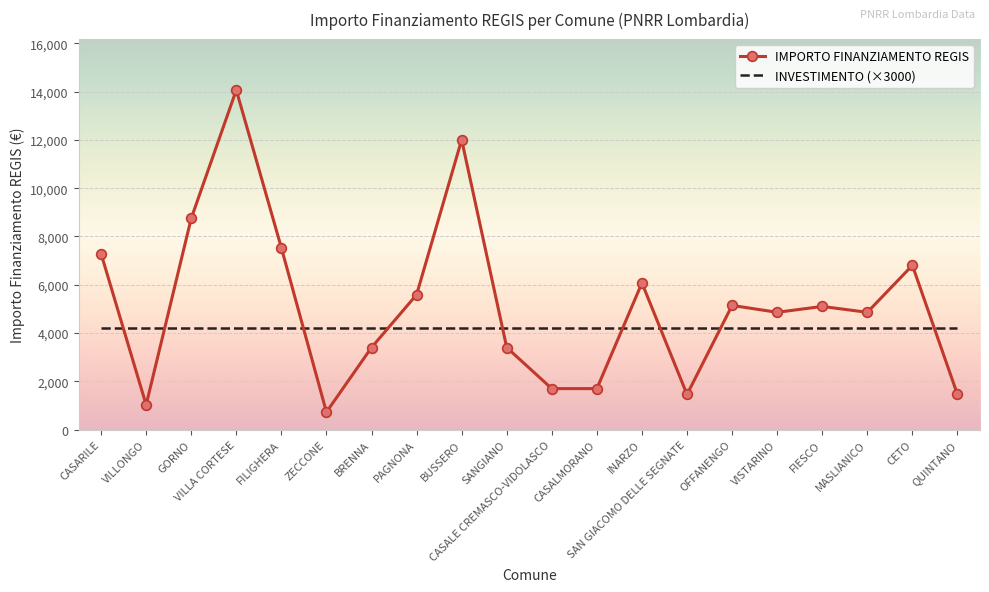

Read the IMPORTO FINANZIAMENTO REGIS value at CASALMORANO, to the nearest 10.

1700